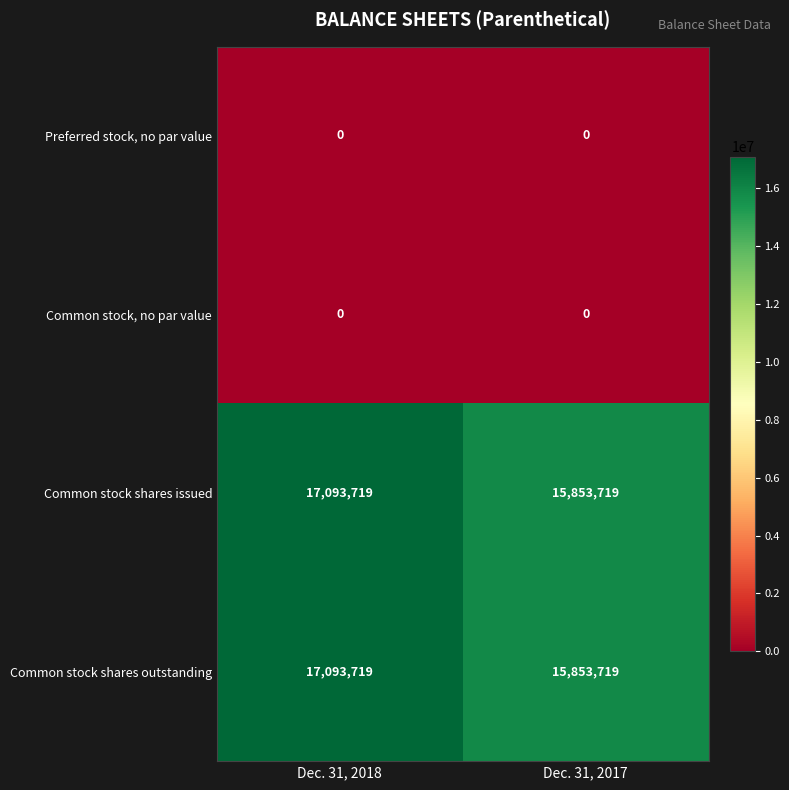

At how many categories does at least one series exceed 10472699?

2